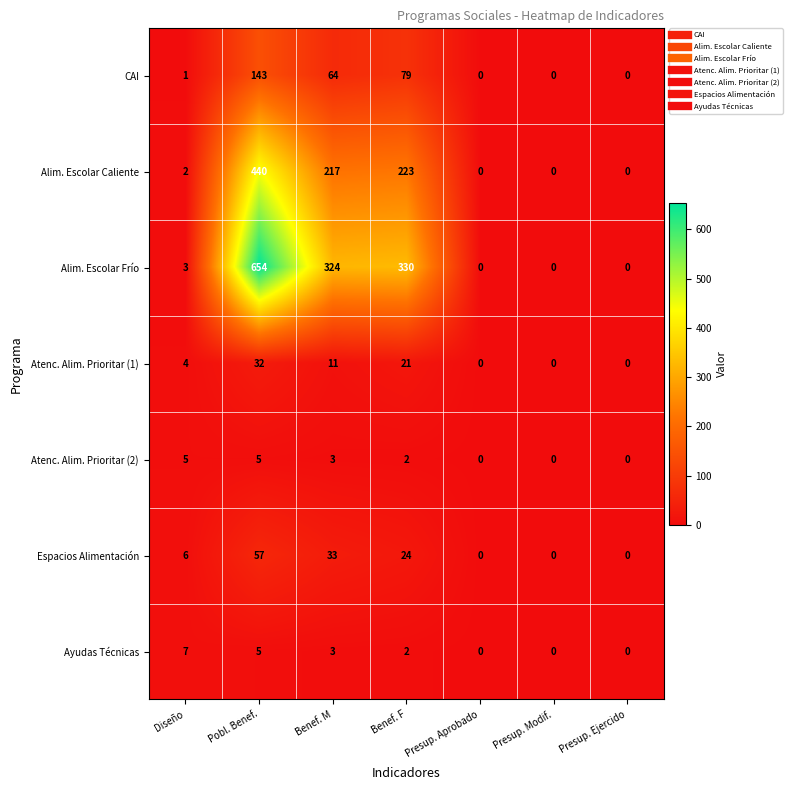

What is the maximum value shown in the chart?

654